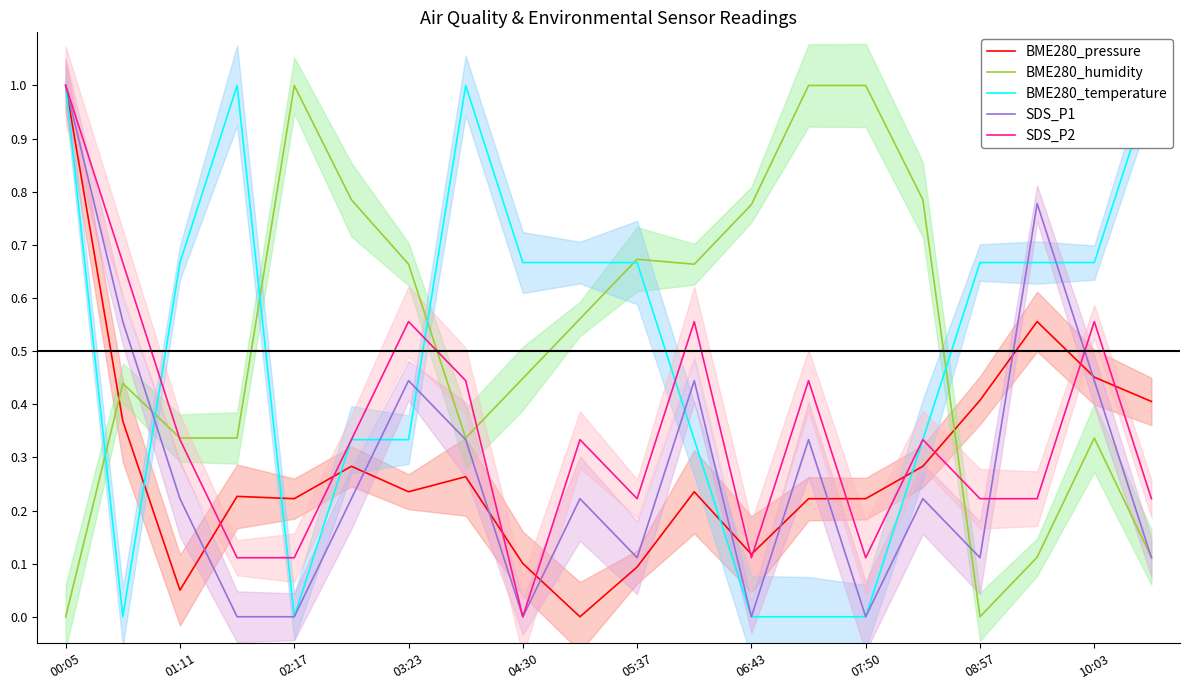

Which label corresponds to the largest value in the chart?

00:05